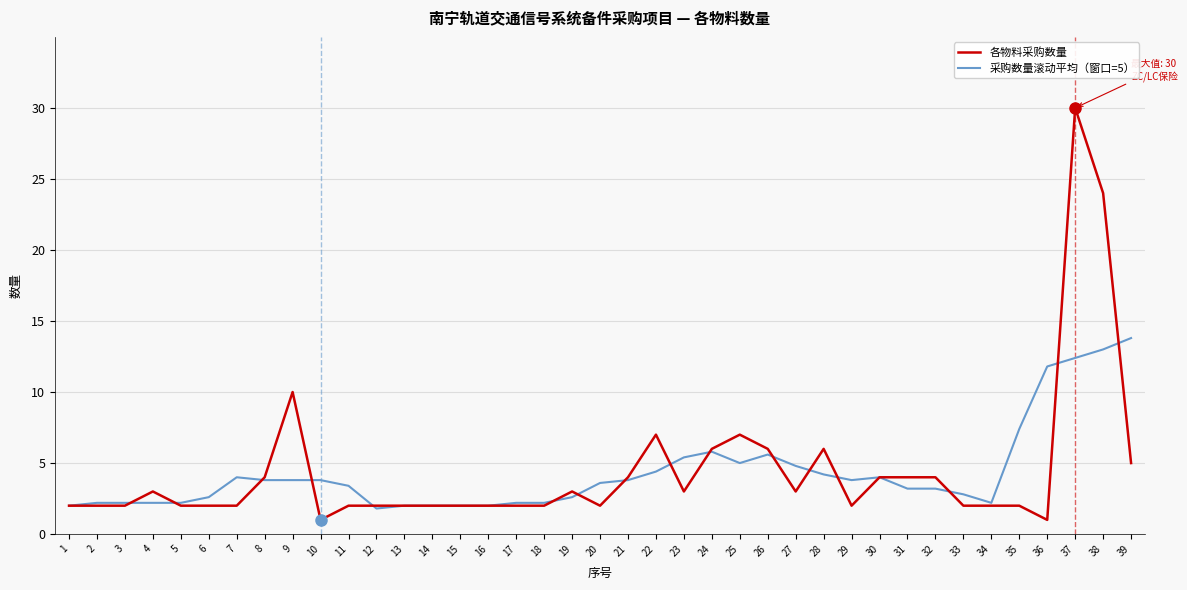

The 各物料采购数量 series shows 24.0 at 38. True or false?

True